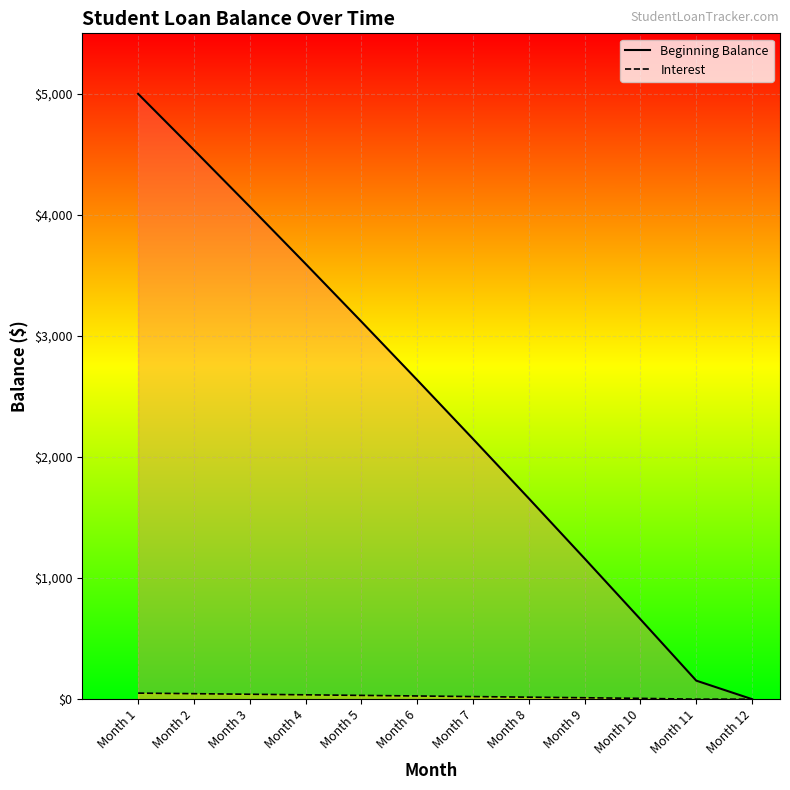

What value does the Interest series have at Month 5?

31.2